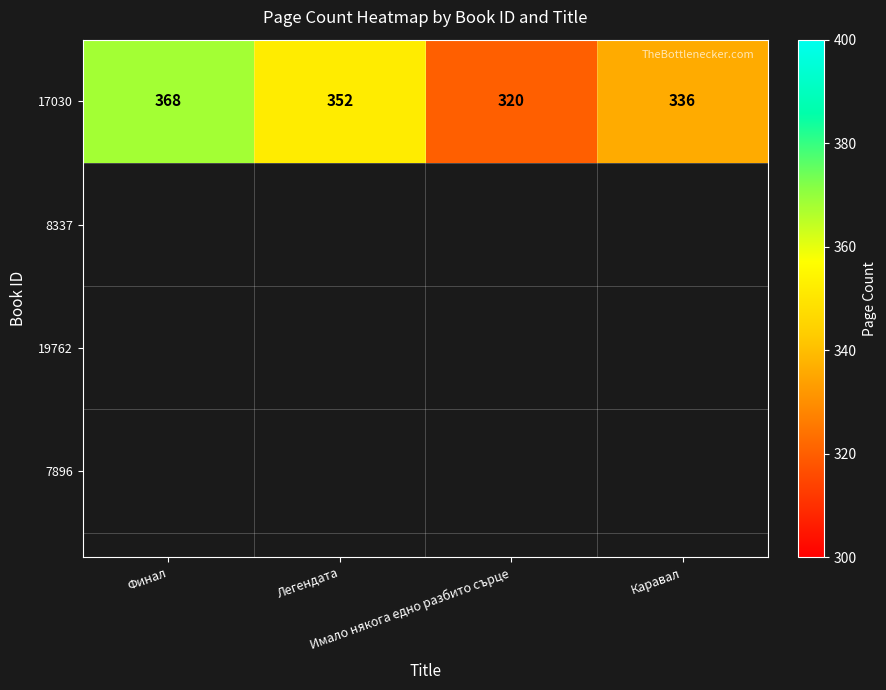

How many values are between 336 and 368?

3